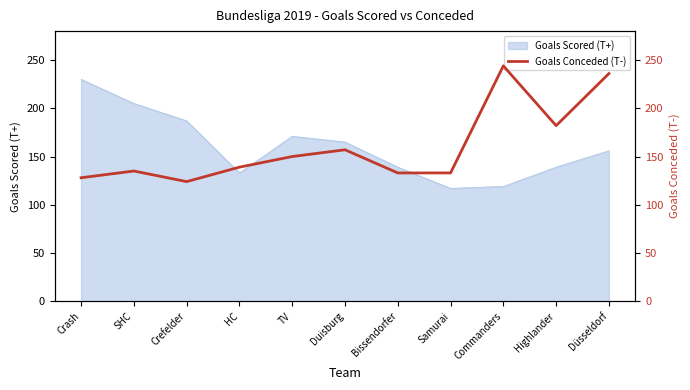

Where is the data nearest to the value 184?

Highlander